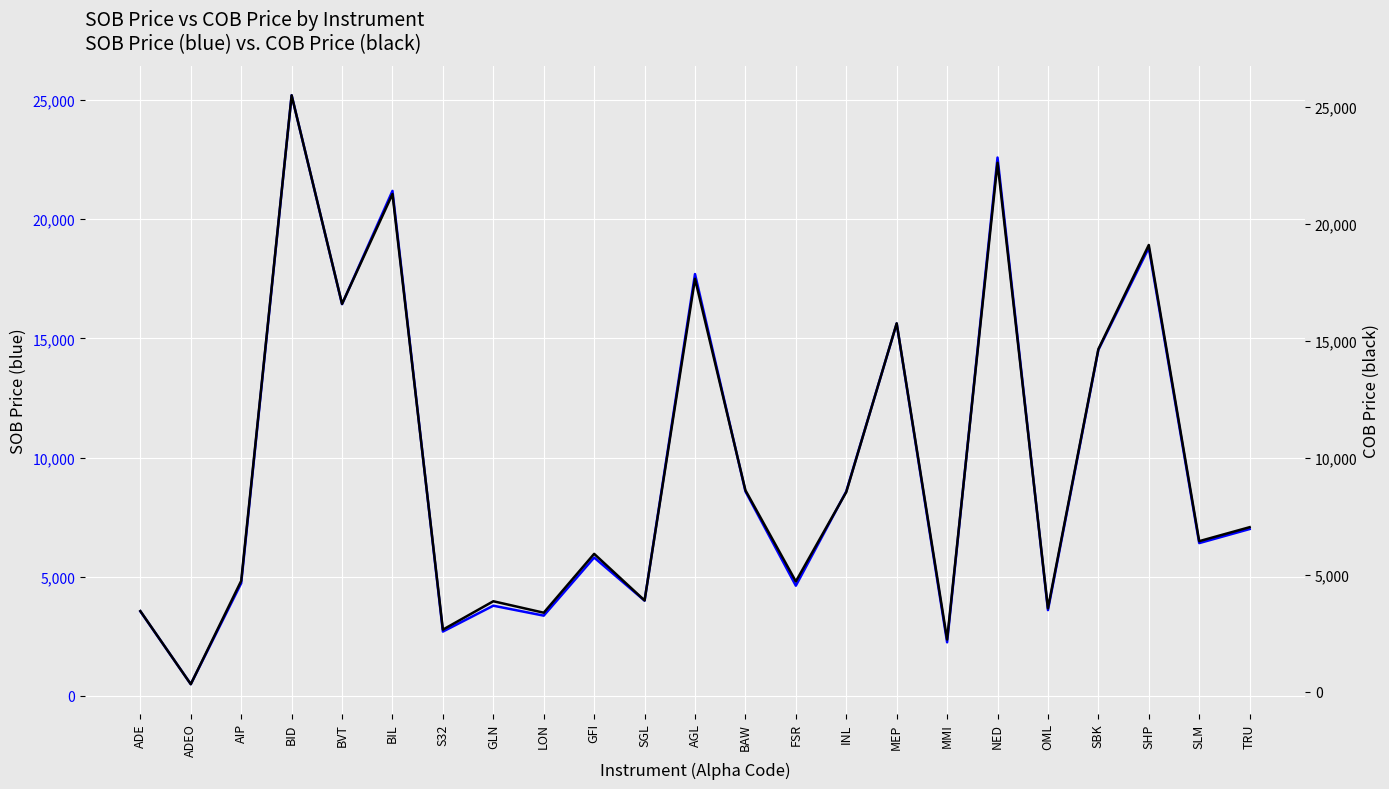

Which category has the lowest value in the COB Price series?

ADEO